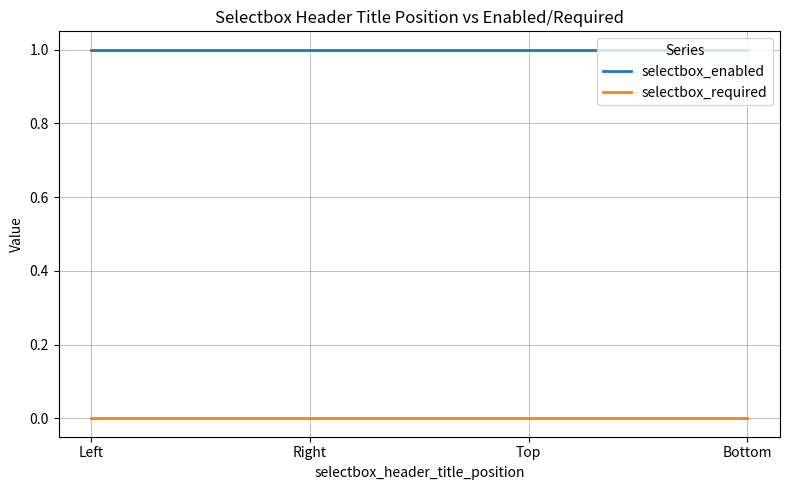

What are all the series names shown in the legend?

selectbox_enabled, selectbox_required